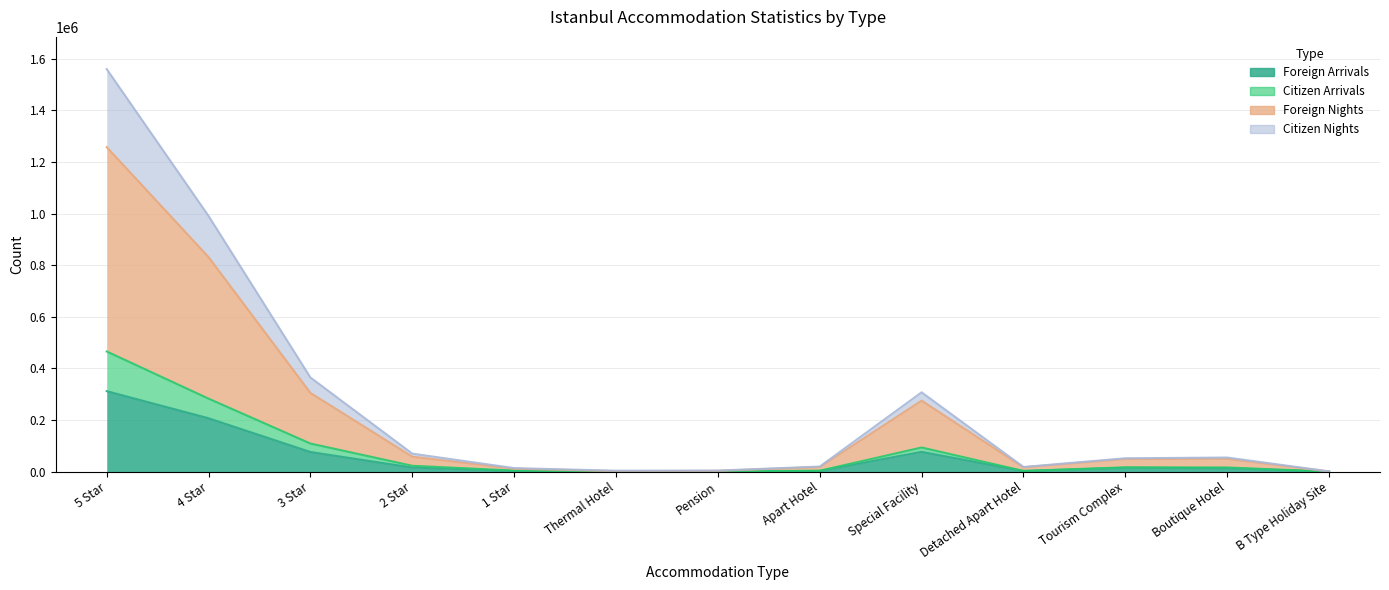

True or false: Citizen Arrivals and Foreign Nights cross at least once.

False